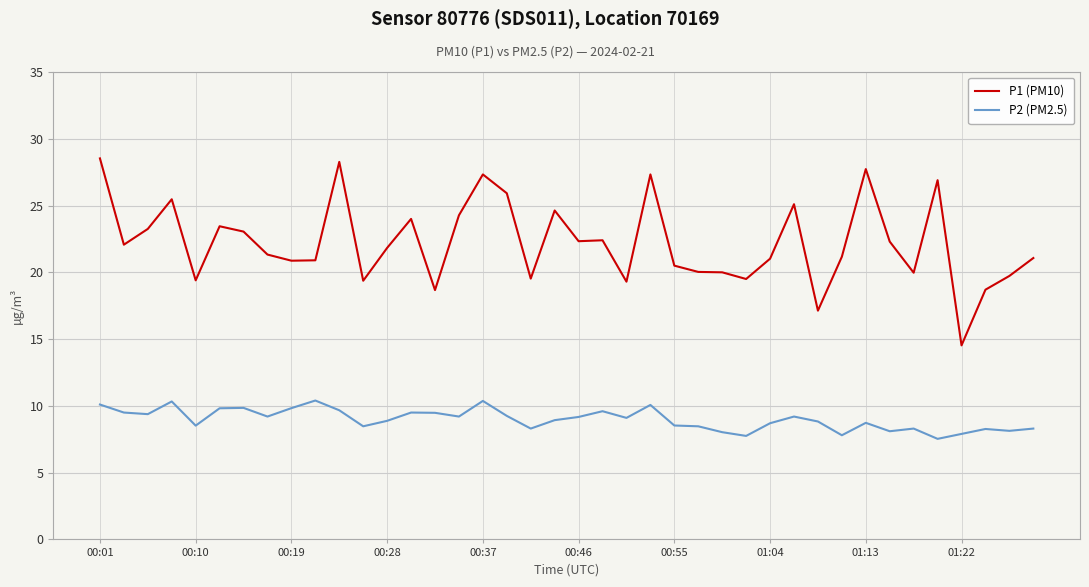

What is the difference between the maximum and minimum values in the P2 (PM2.5) series?

2.9